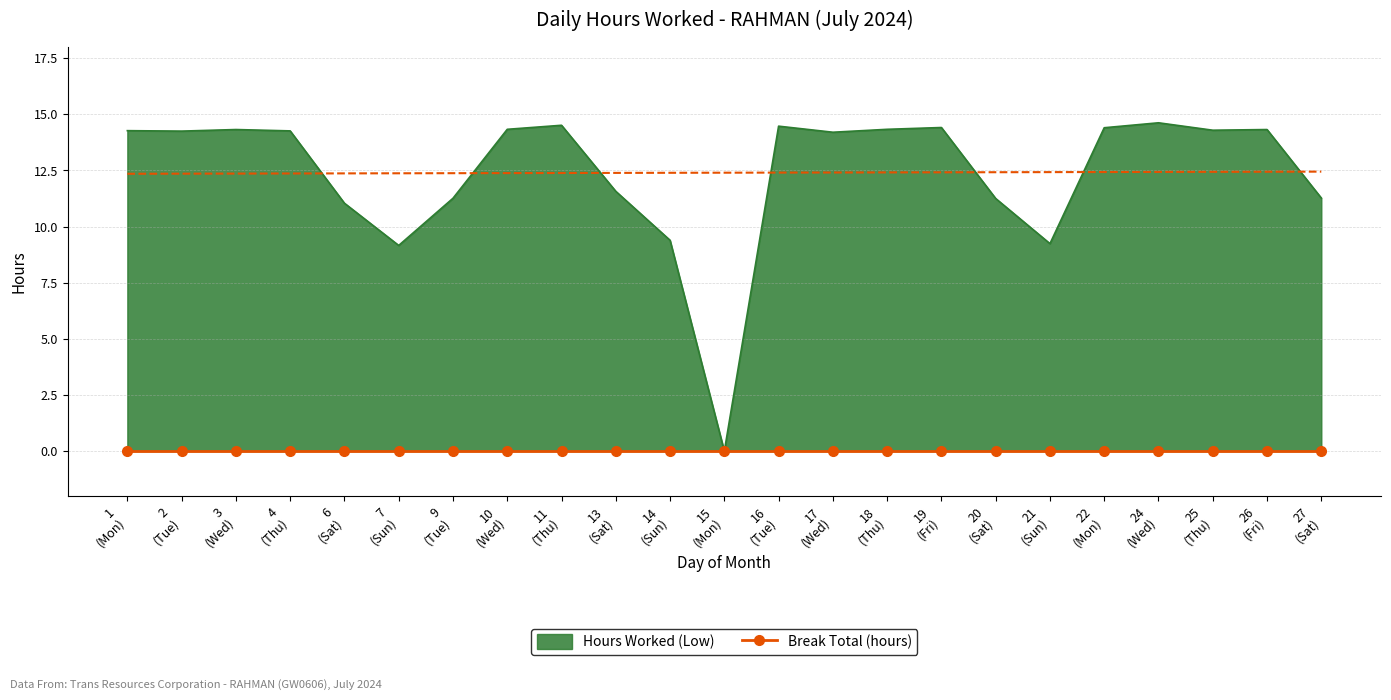

Is it true that the value at 18 (Thu) is 14.3?

True